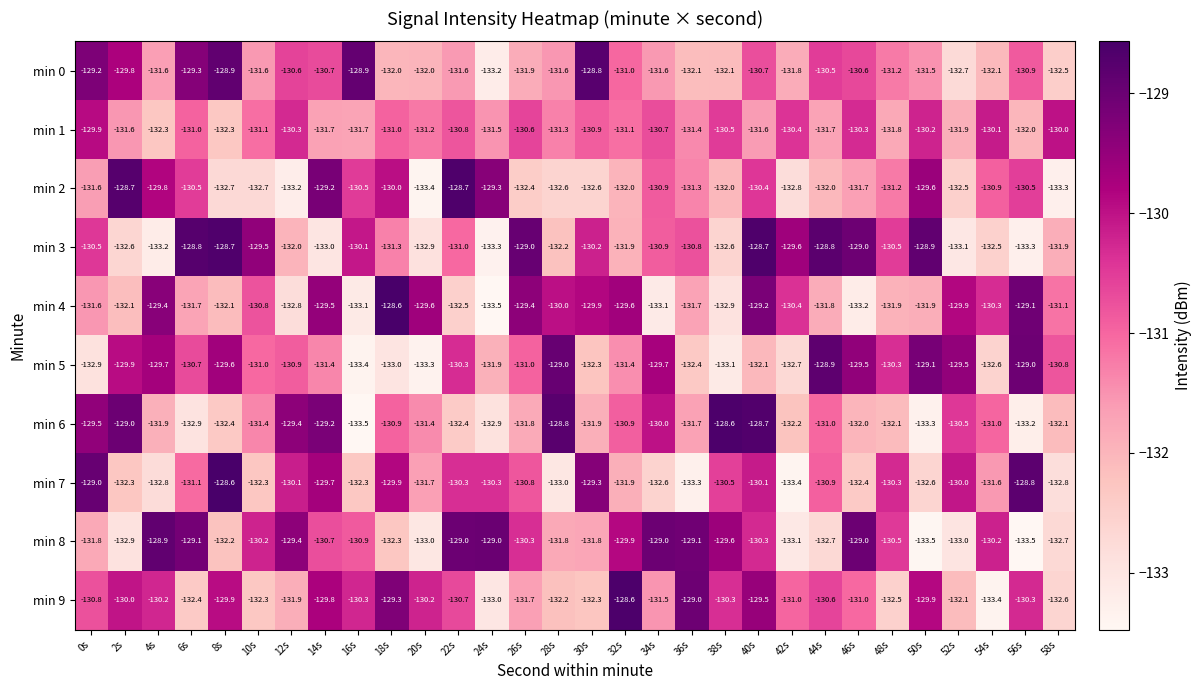

What is the total value across all series at 32s?

-1308.3